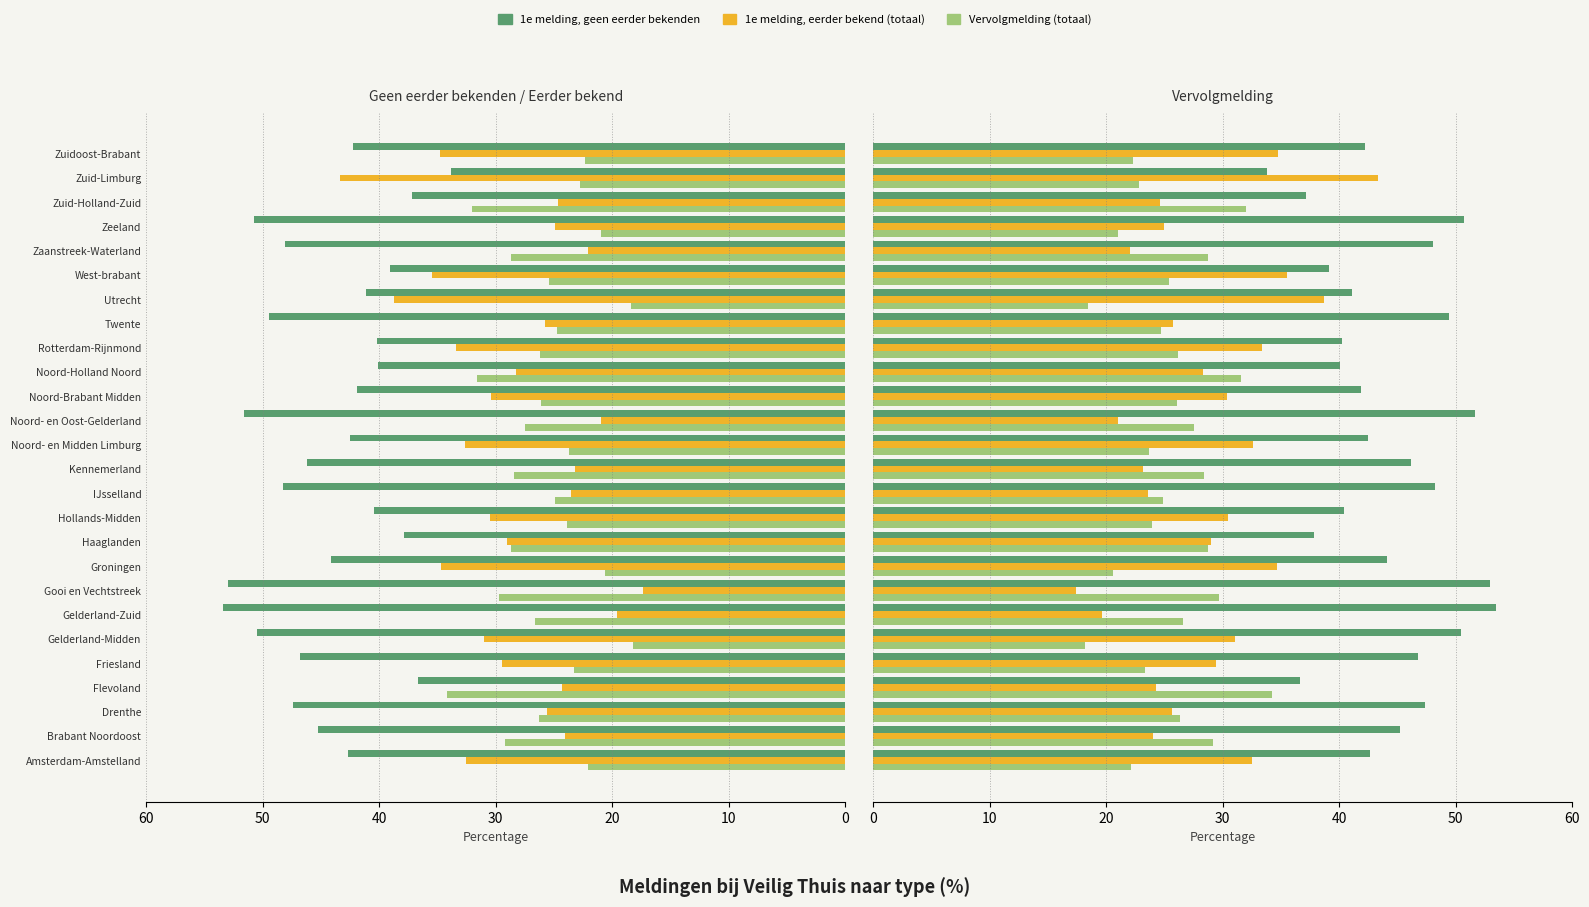

How many values in the Vervolgmelding (totaal) series exceed 26?

13